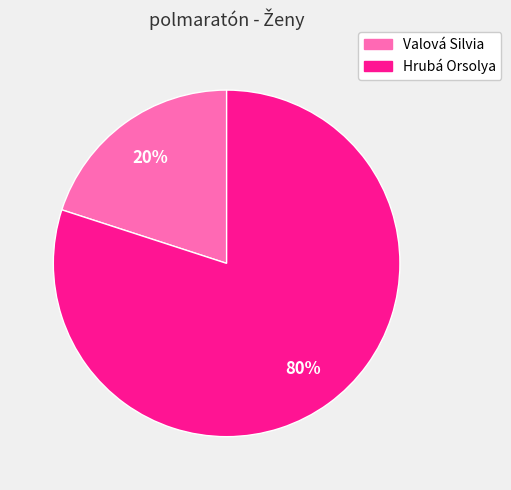

How many segments does this pie chart have?

2